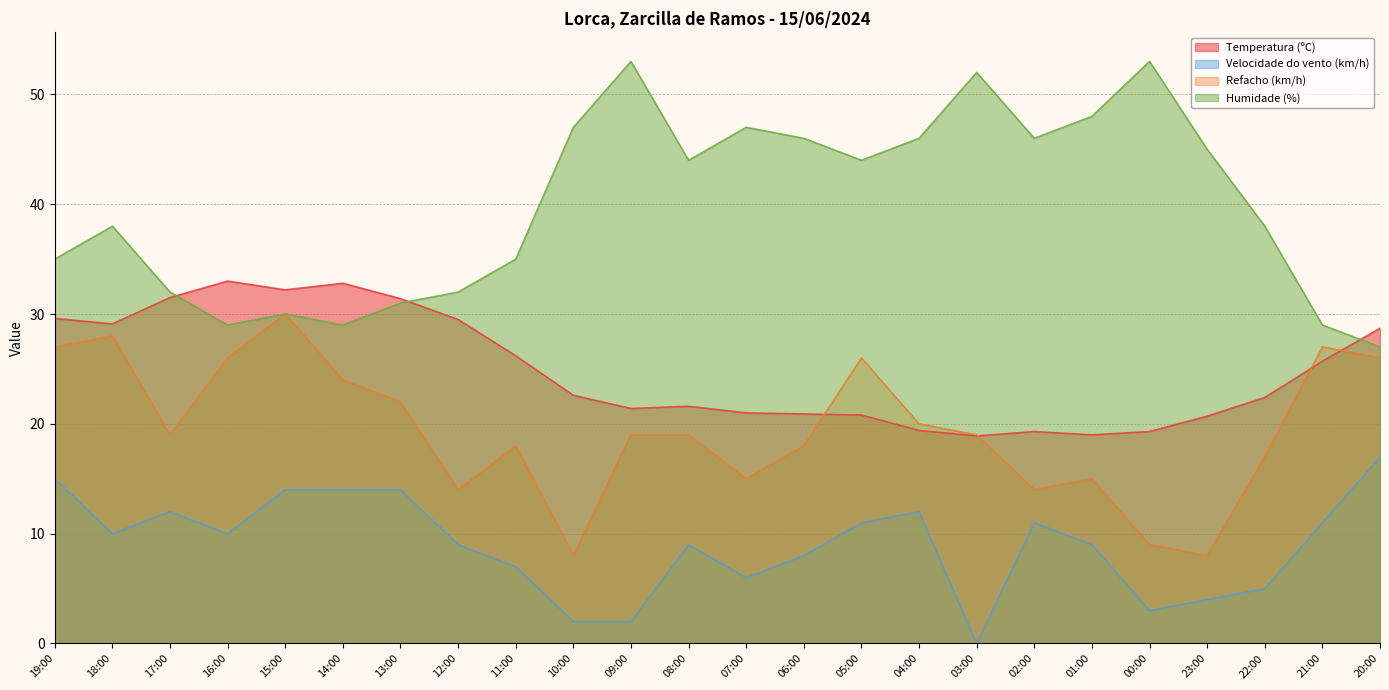

Is it true that Temperatura (ºC) equals 16.5 at 21:00?

False